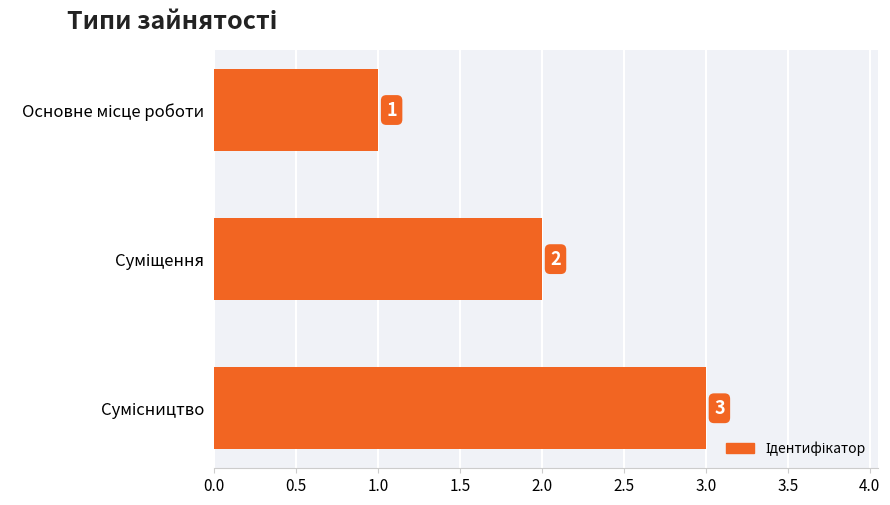

What is the maximum value shown in the chart?

3